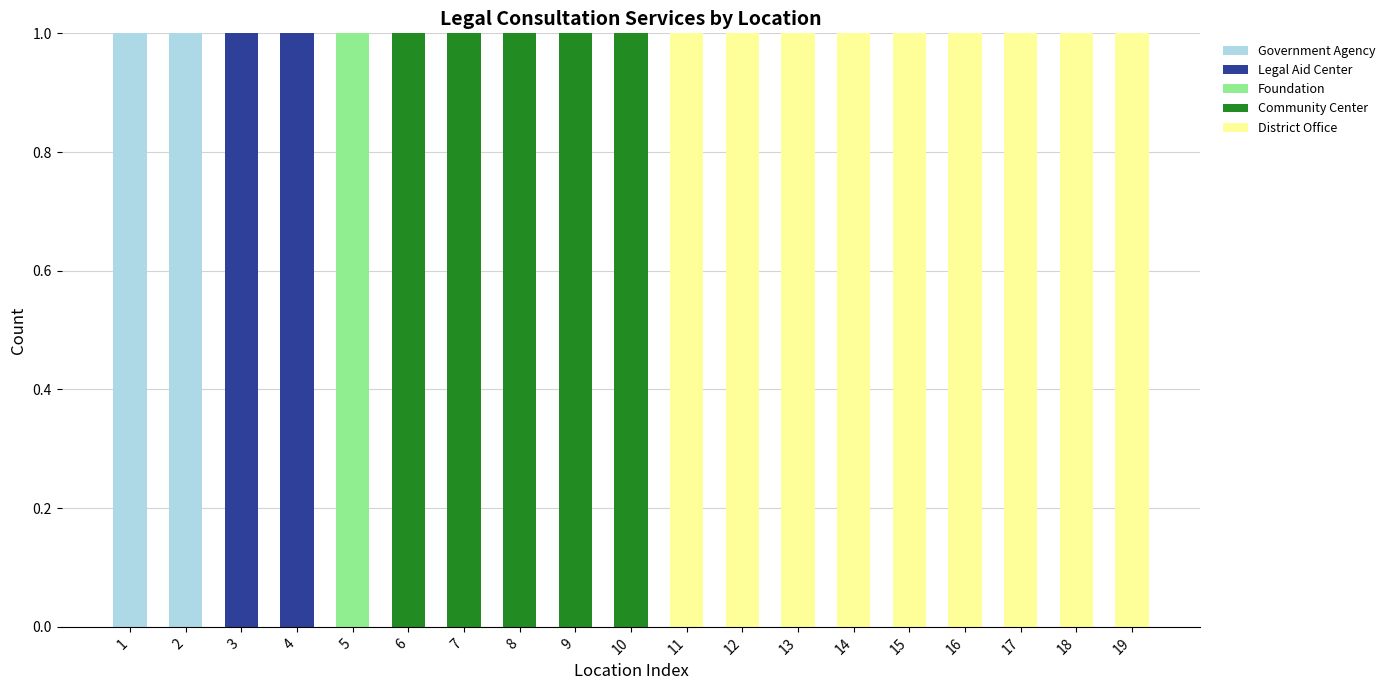

The Government Agency series shows 0 at 4. True or false?

True